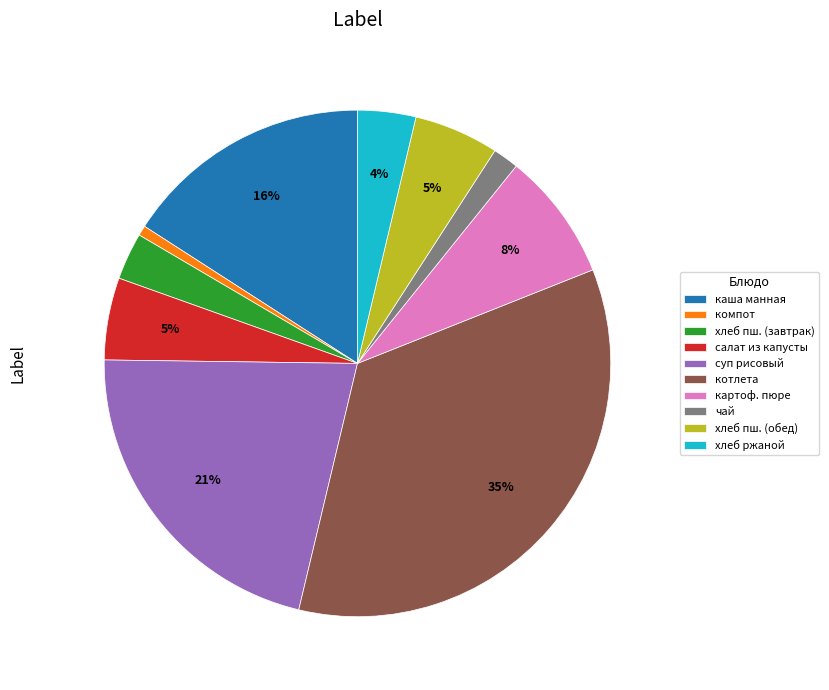

Which slice is the largest?

котлета